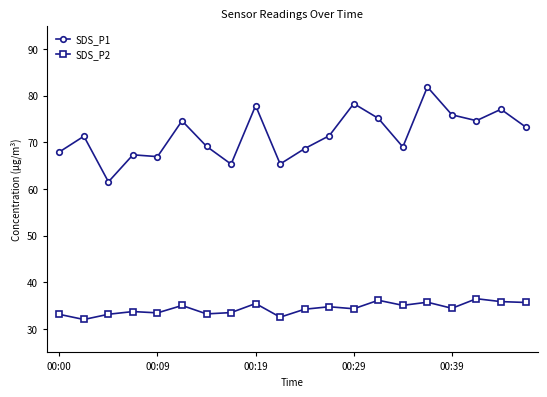

At how many categories does at least one series exceed 55?

20